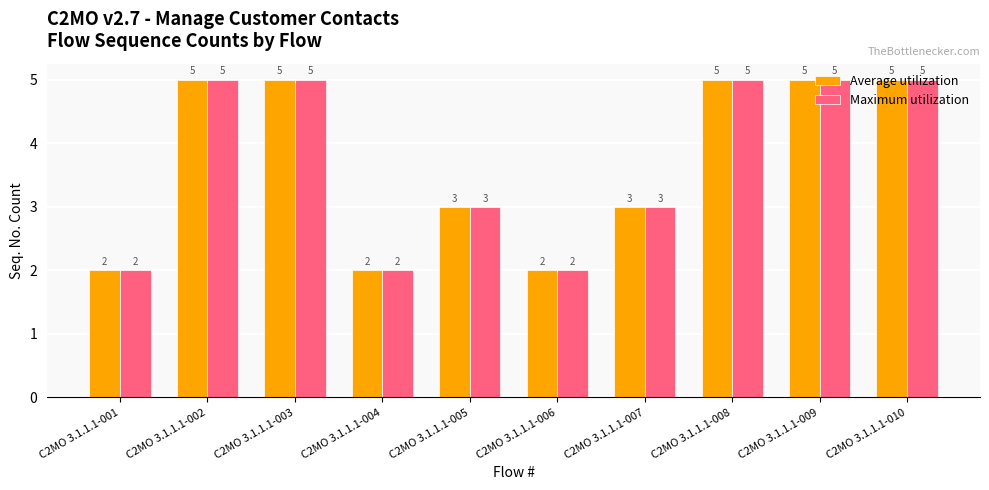

True or false: Average utilization has a value of 3 at C2MO 3.1.1.1-008.

False